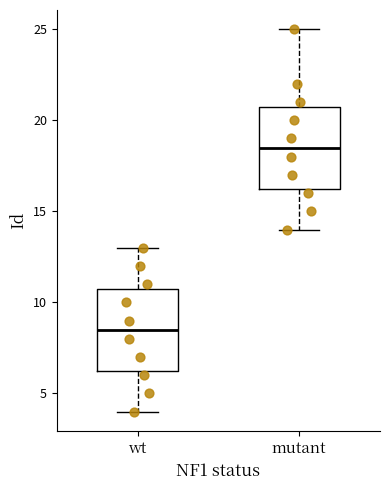

Reading left to right, read every box against the y-axis: the position of its median line, the range the box covers, and the ends of its whiskers. The values are not printed on the chart, so give them approximately, as read against the axis.

wt: median 8.5, box 6.5 to 11.0, whiskers 4.0 to 13.0
mutant: median 18.5, box 16.5 to 21.0, whiskers 14.0 to 25.0